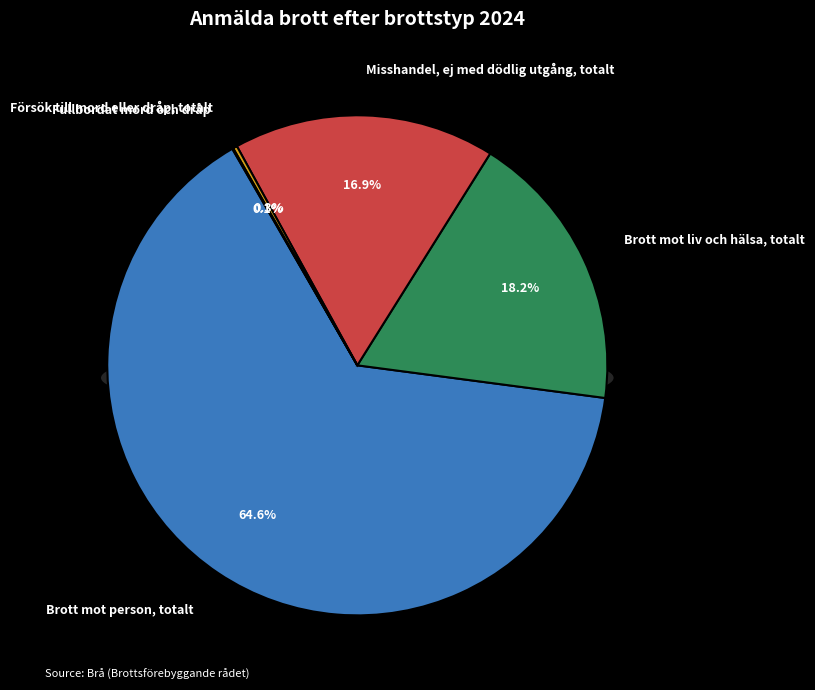

Combined, do Misshandel, ej med dödlig utgång, totalt and Fullbordat mord och dråp account for over 50%?

No